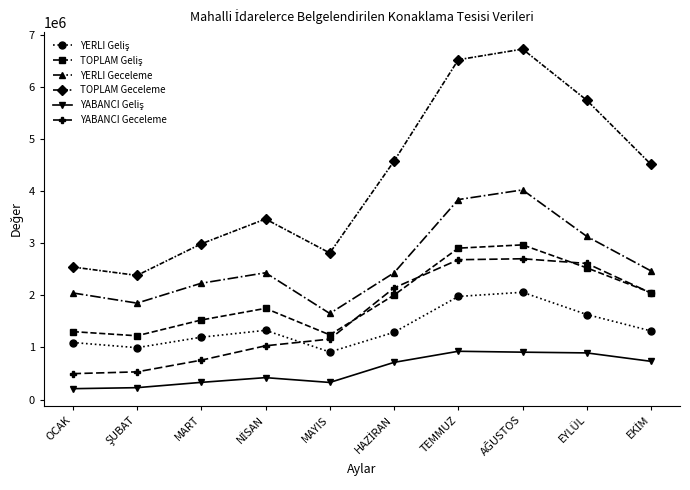

What is the maximum value shown in the chart?

6721558